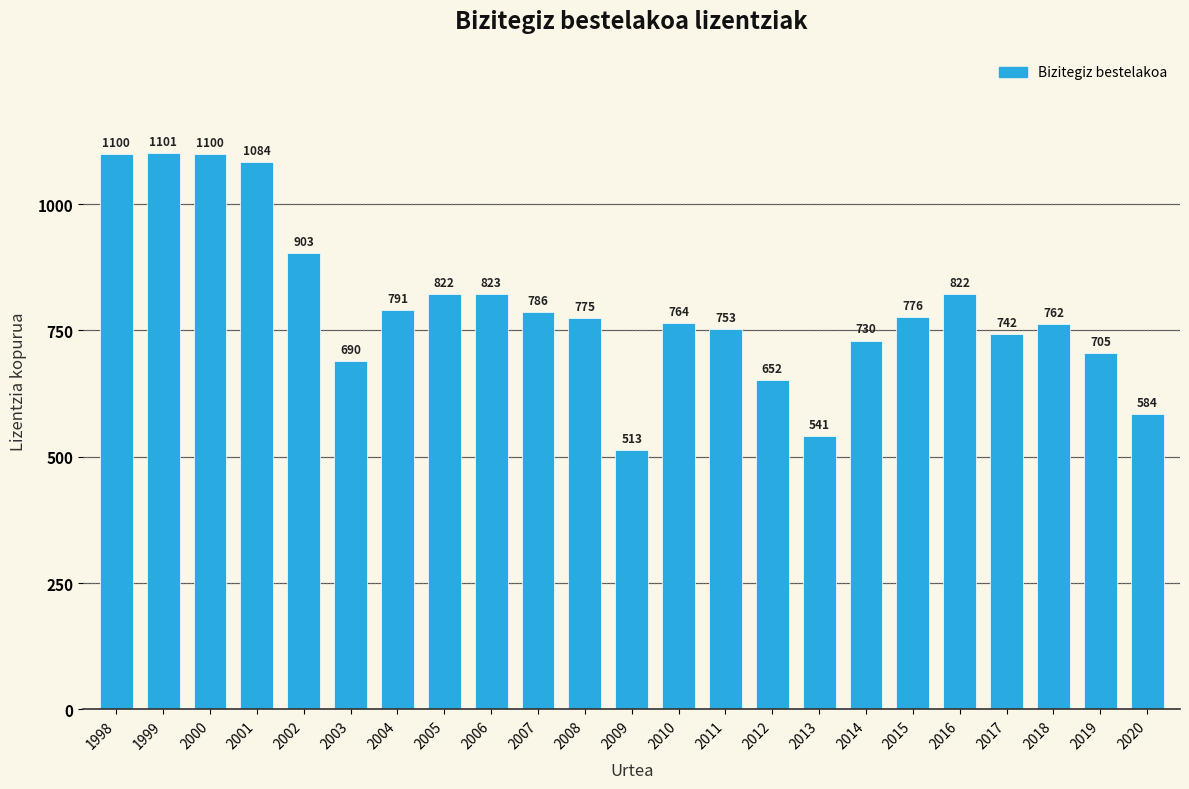

Reading left to right, extract all data points from this chart.

1100	1101	1100	1084	903	690	791	822	823	786	775	513	764	753	652	541	730	776	822	742	762	705	584